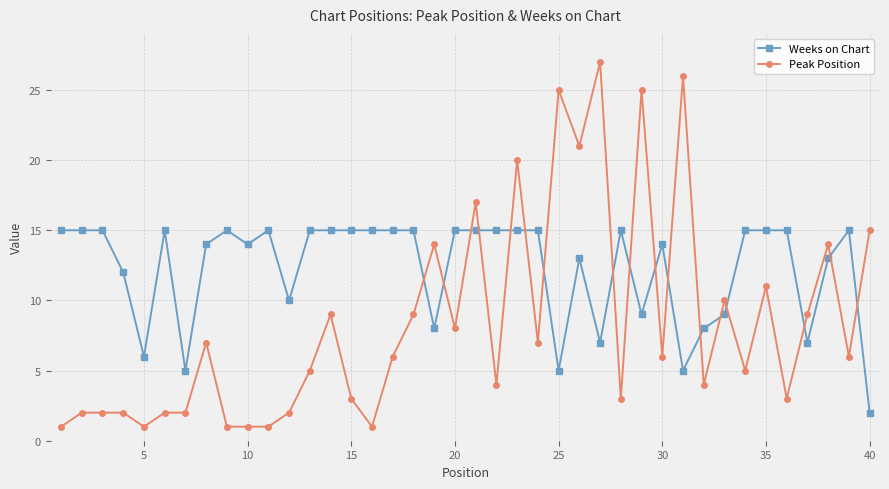

How many times do Peak Position and Weeks on Chart cross each other?

17